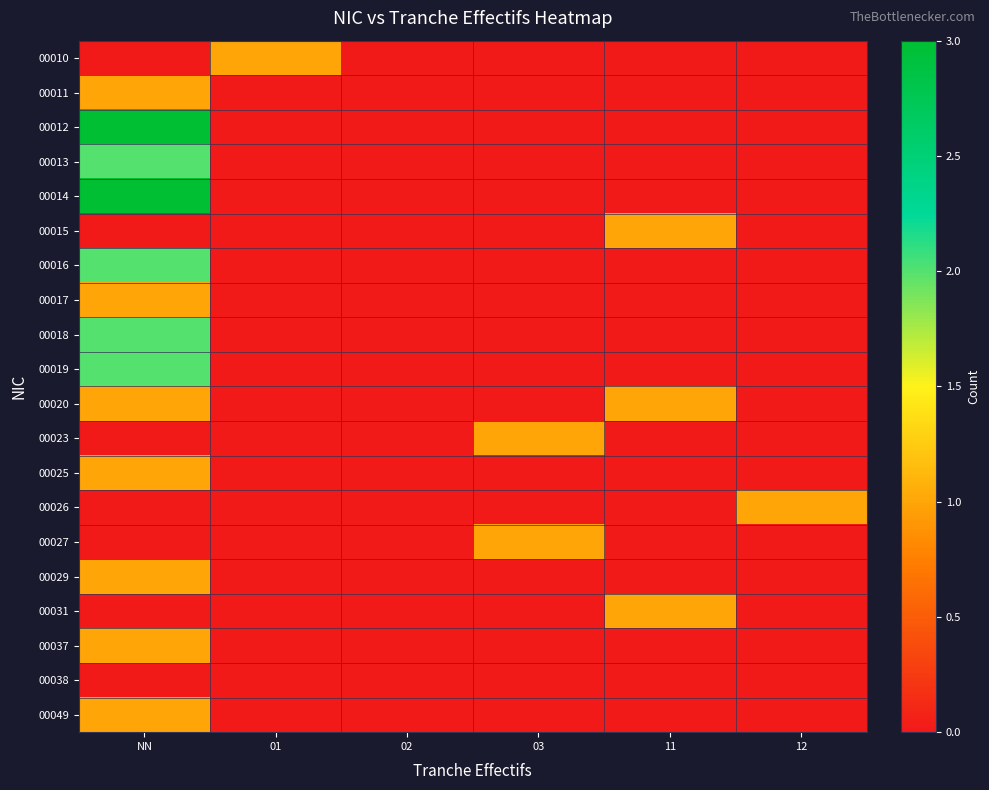

Reading left to right, extract all data points from this chart.

00010: NN=0	01=1	02=0	03=0	11=0	12=0
00011: NN=1	01=0	02=0	03=0	11=0	12=0
00012: NN=3	01=0	02=0	03=0	11=0	12=0
00013: NN=2	01=0	02=0	03=0	11=0	12=0
00014: NN=3	01=0	02=0	03=0	11=0	12=0
00015: NN=0	01=0	02=0	03=0	11=1	12=0
00016: NN=2	01=0	02=0	03=0	11=0	12=0
00017: NN=1	01=0	02=0	03=0	11=0	12=0
00018: NN=2	01=0	02=0	03=0	11=0	12=0
00019: NN=2	01=0	02=0	03=0	11=0	12=0
00020: NN=1	01=0	02=0	03=0	11=1	12=0
00023: NN=0	01=0	02=0	03=1	11=0	12=0
00025: NN=1	01=0	02=0	03=0	11=0	12=0
00026: NN=0	01=0	02=0	03=0	11=0	12=1
00027: NN=0	01=0	02=0	03=1	11=0	12=0
00029: NN=1	01=0	02=0	03=0	11=0	12=0
00031: NN=0	01=0	02=0	03=0	11=1	12=0
00037: NN=1	01=0	02=0	03=0	11=0	12=0
00038: NN=0	01=0	02=0	03=0	11=0	12=0
00049: NN=1	01=0	02=0	03=0	11=0	12=0